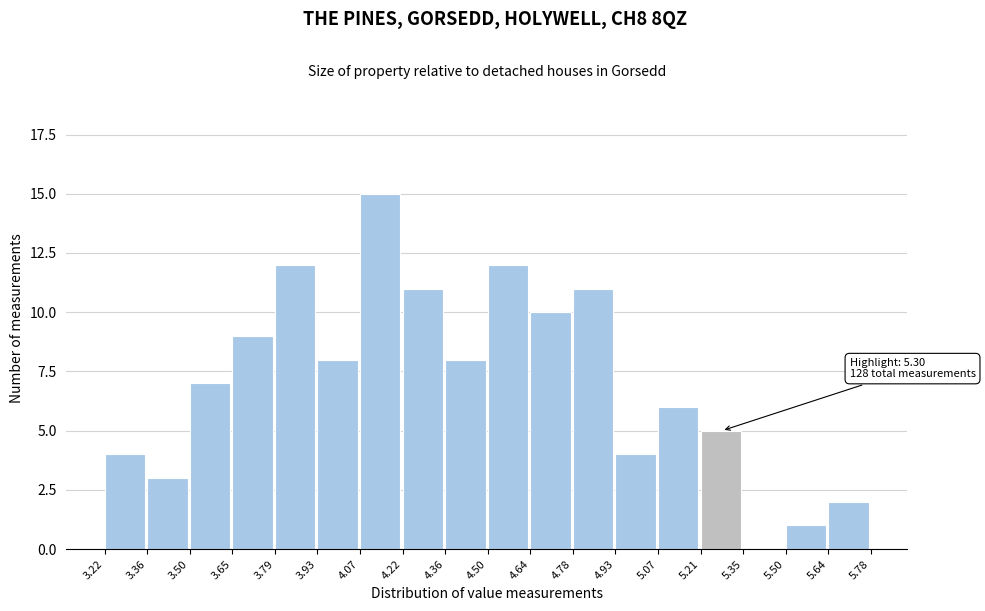

Over which range of the x-axis is the bar tallest?

4.07 to 4.22